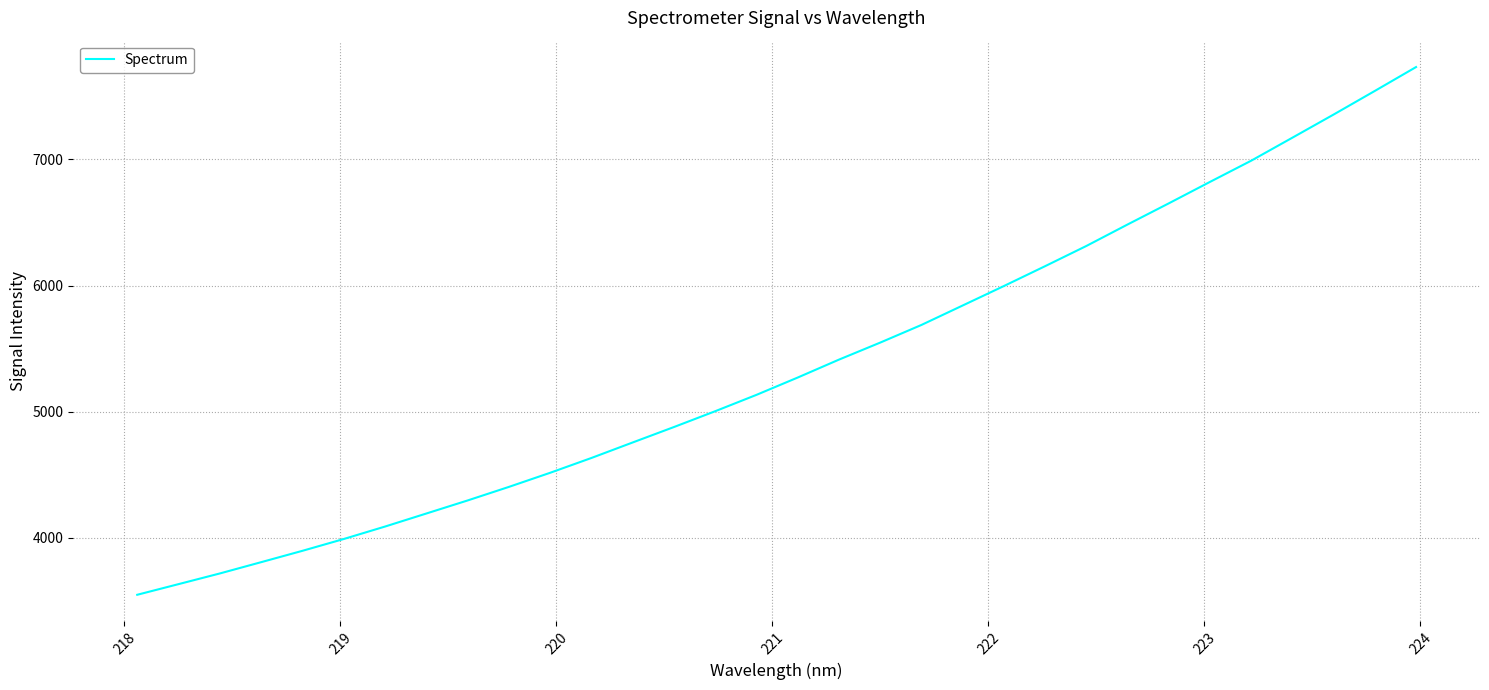

What is the difference between the maximum and minimum values?

4184.8